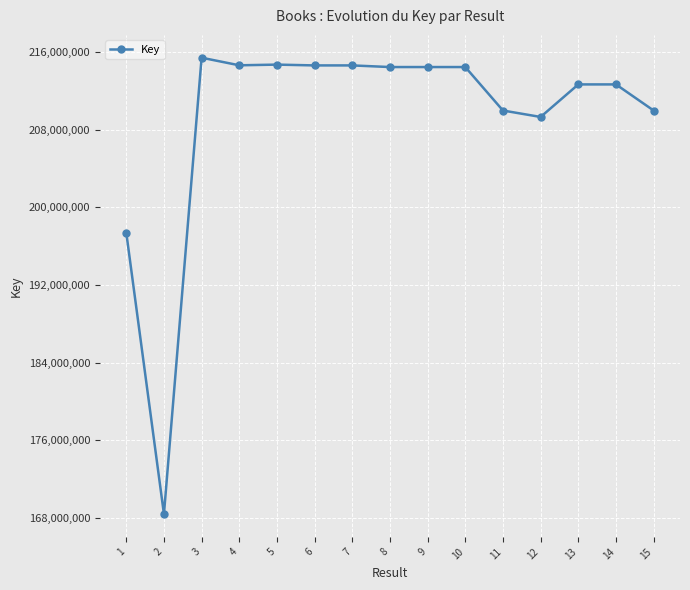

Is this an area chart (filled region under the line)?

No